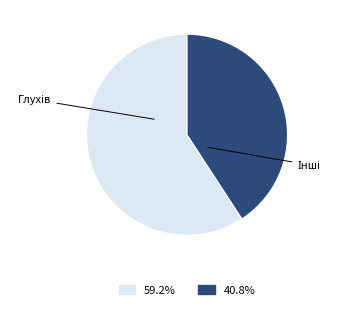

Does any single category account for the majority?

Yes